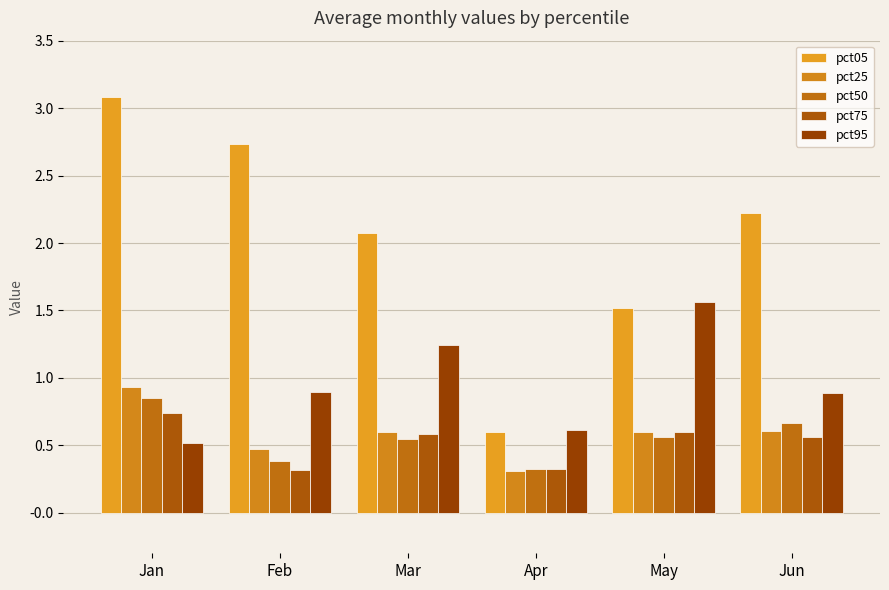

Which series has the largest range (max minus min)?

pct05